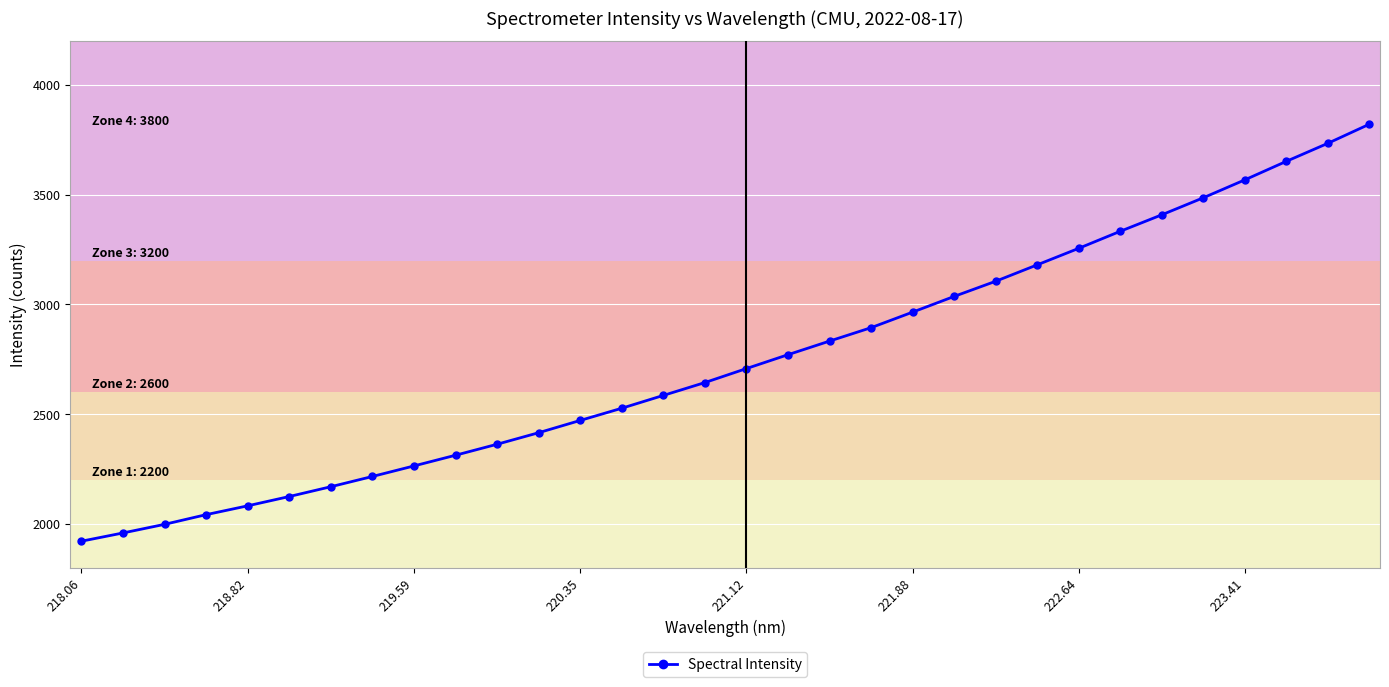

What is the maximum value shown in the chart?

3820.6